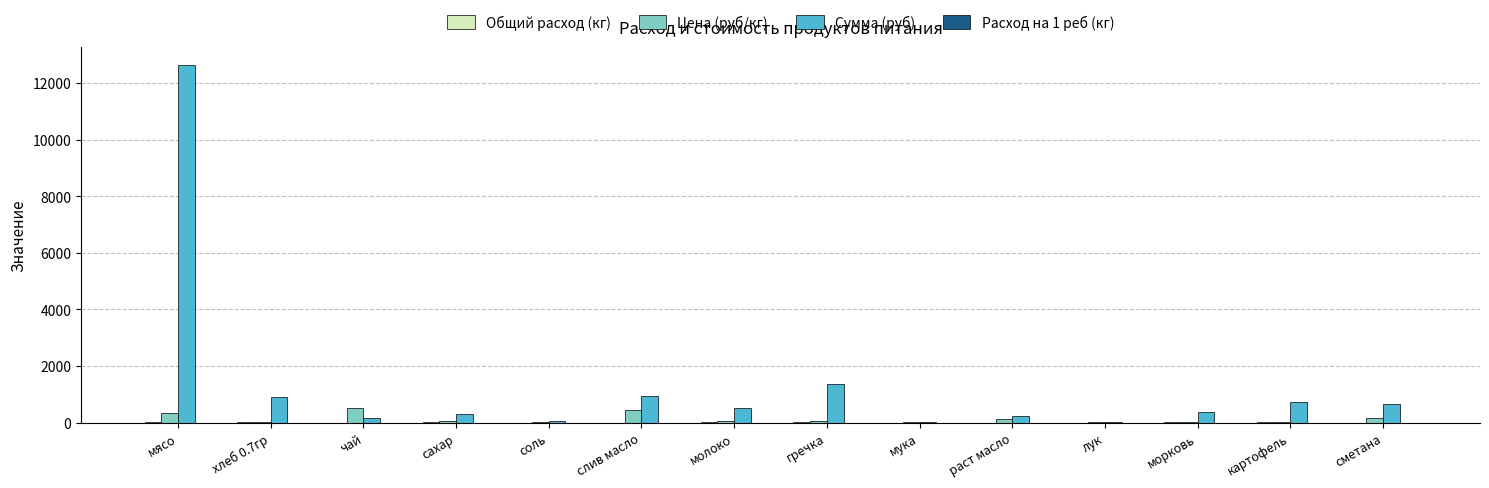

What is the maximum value shown in the chart?

12635.0